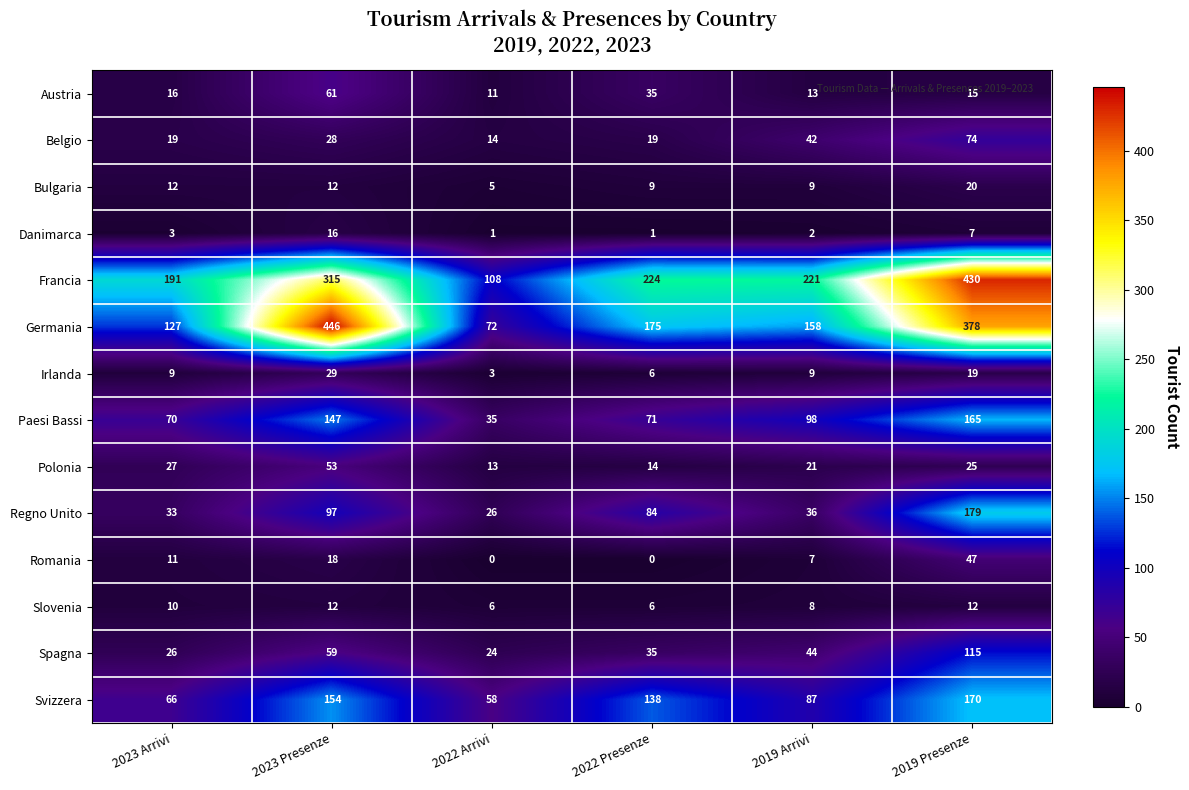

What is the difference between the maximum and minimum values in the Danimarca series?

15